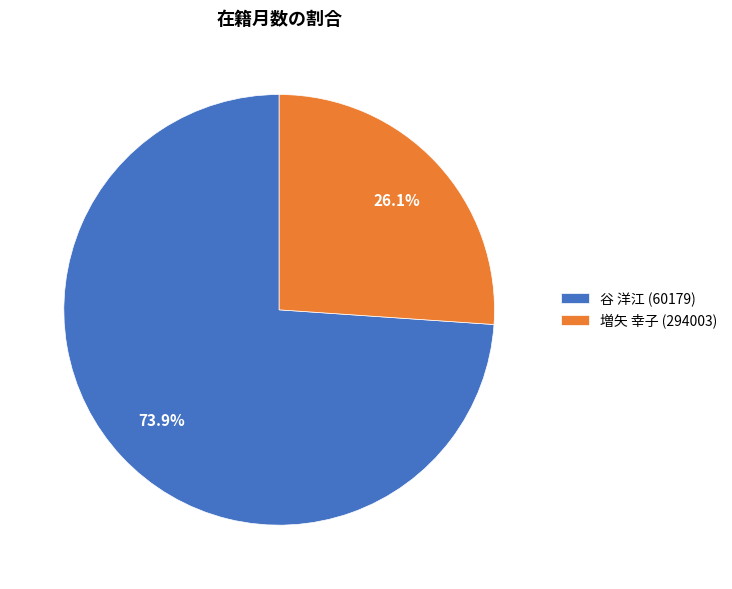

To the nearest percent, what portion does 谷 洋江 (60179) represent?

74%